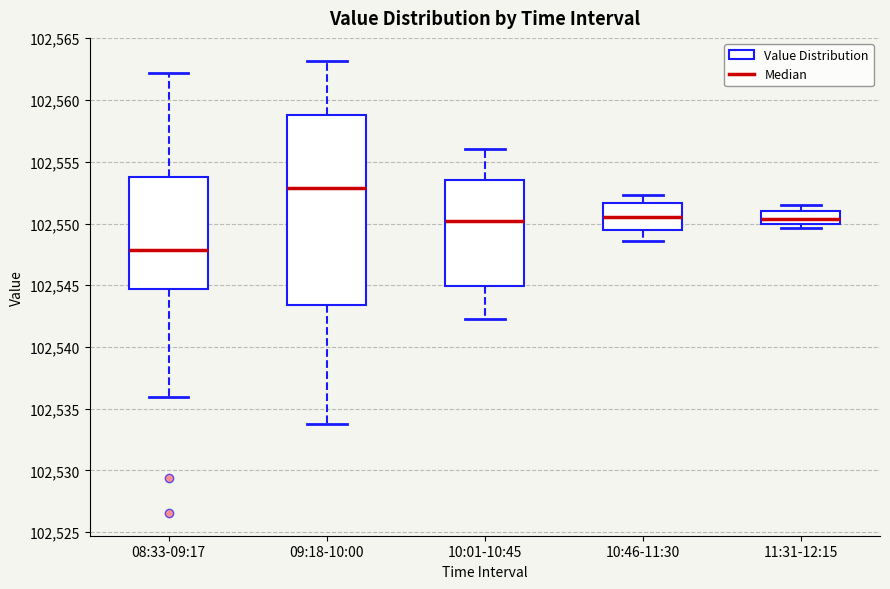

Which box has the lowest median line?

08:33-09:17